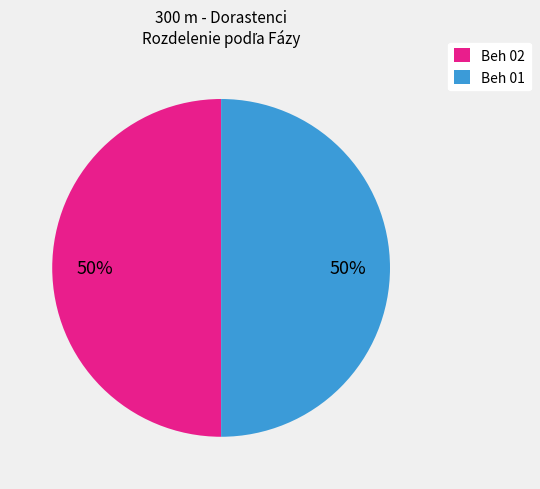

Count the number of slices in the pie.

2